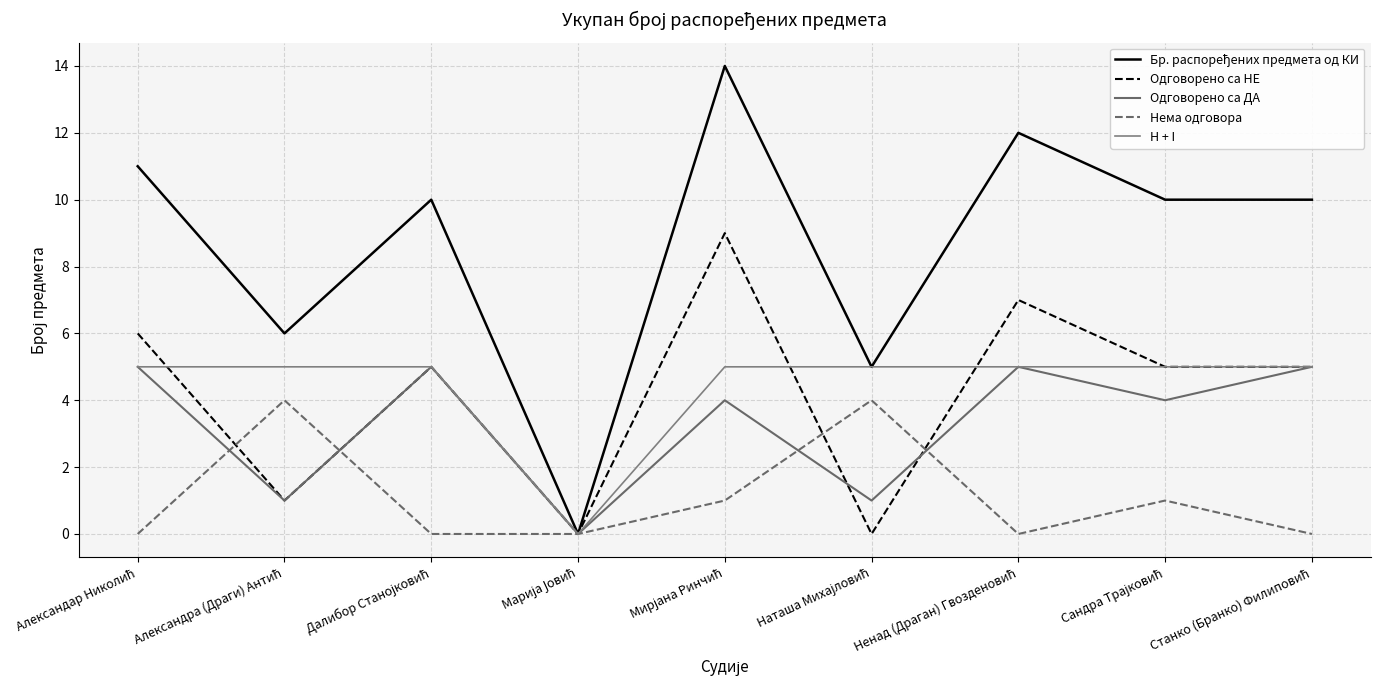

How many lines are shown in the chart?

5